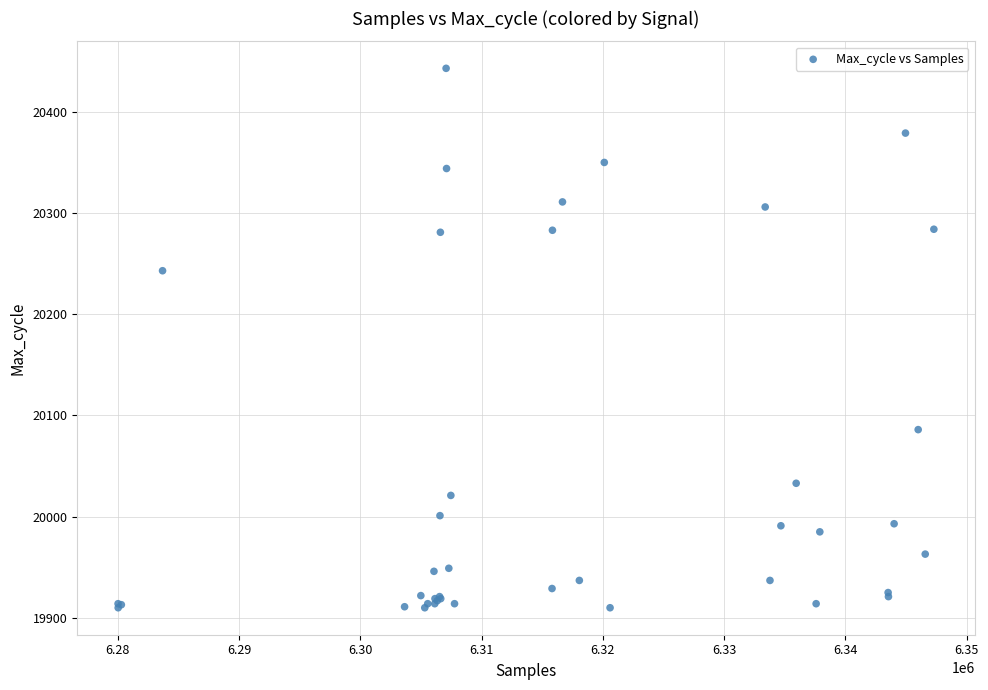

What Y value in the scatter plot is closest to 20176?

20243